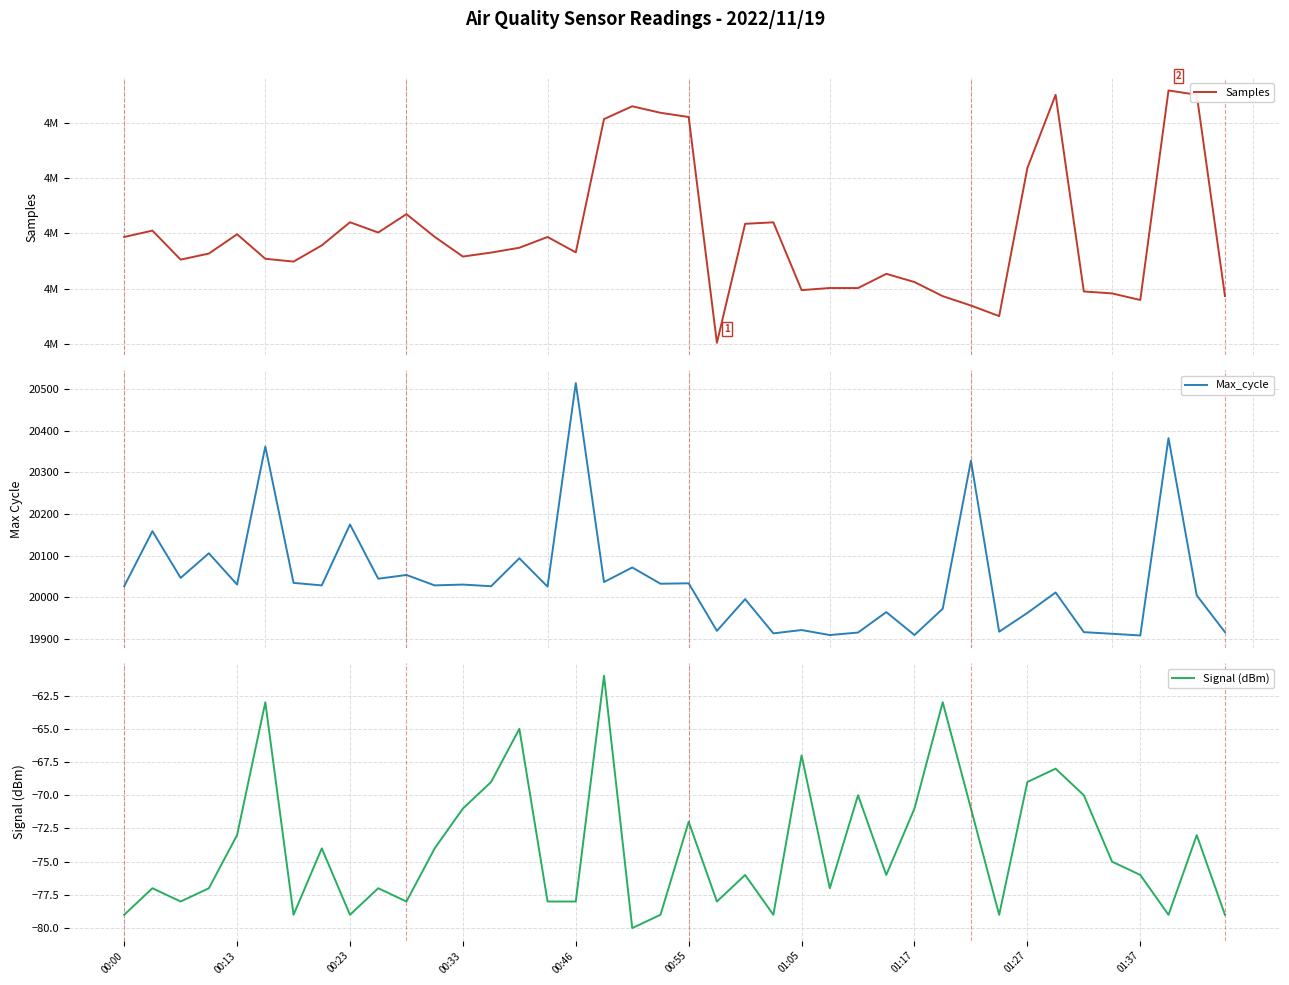

What is the highest value of the Samples series?

4992922